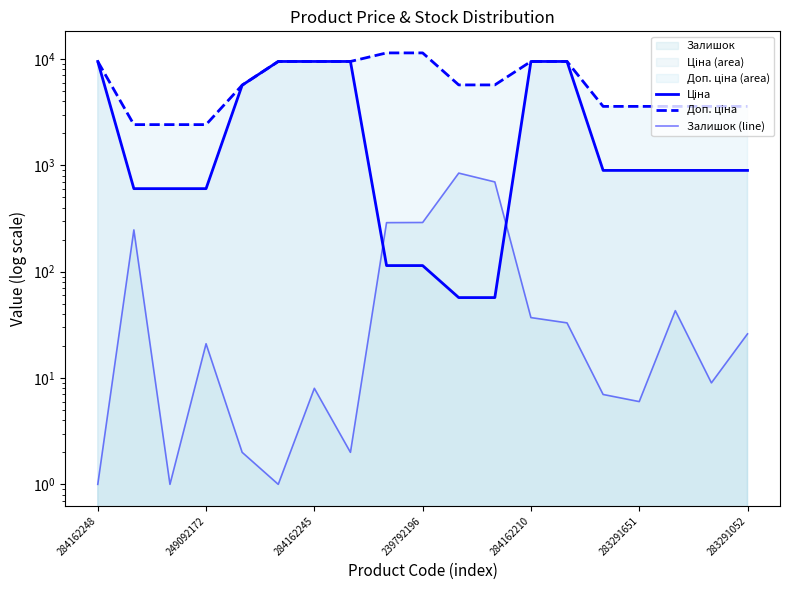

How many lines are shown in the chart?

3